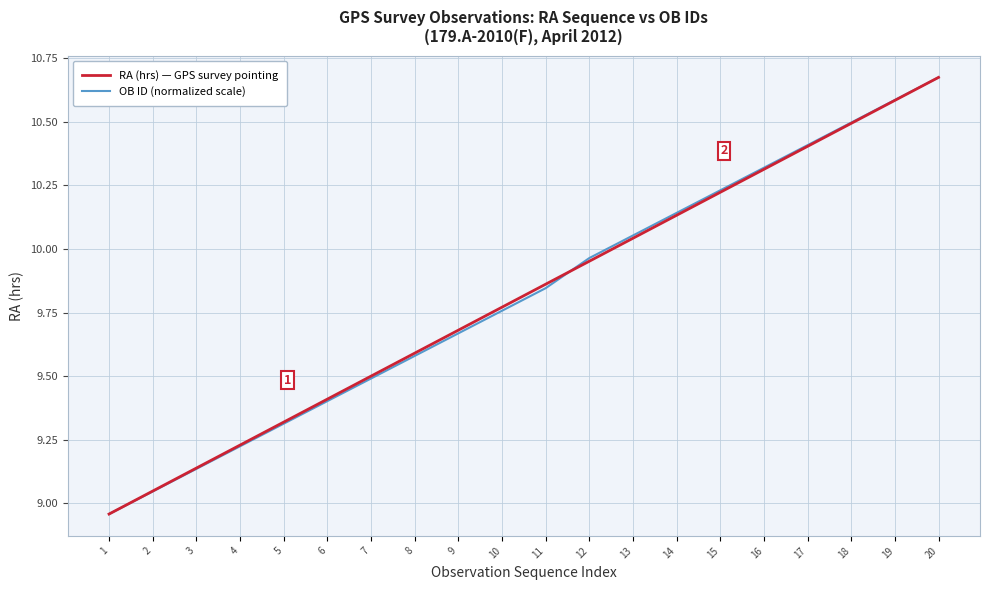

What is the total value across all series at 19?

21.2